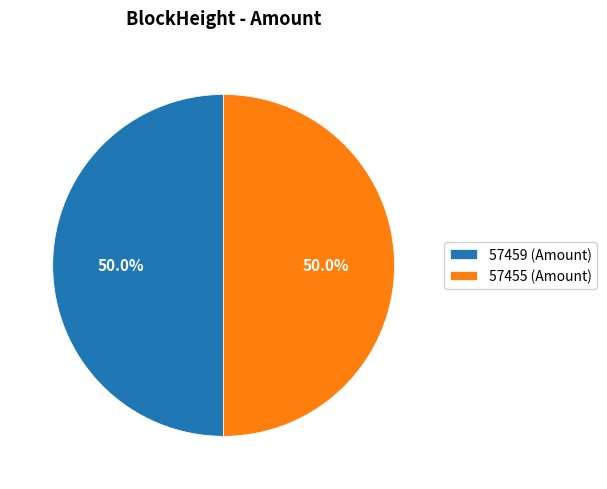

What is the total percentage of 57459 and 57455?

100.0%